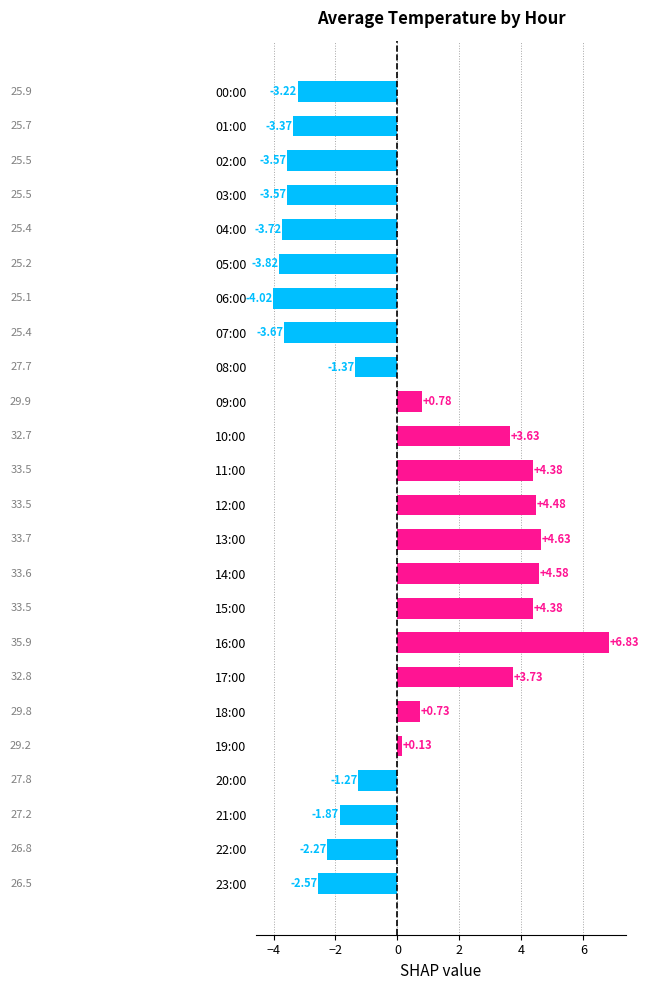

Which category has the highest value across all series?

16:00